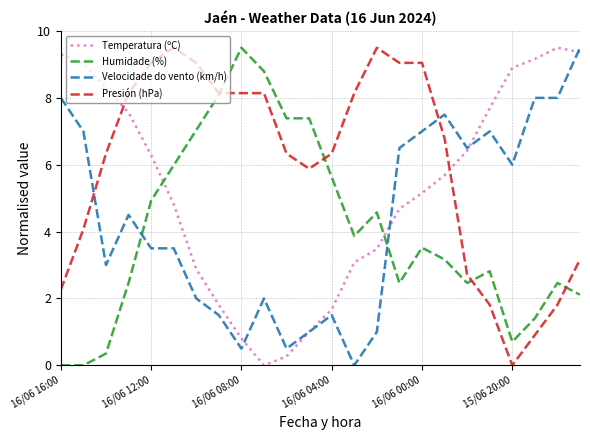

Count the number of categories in the chart.

24